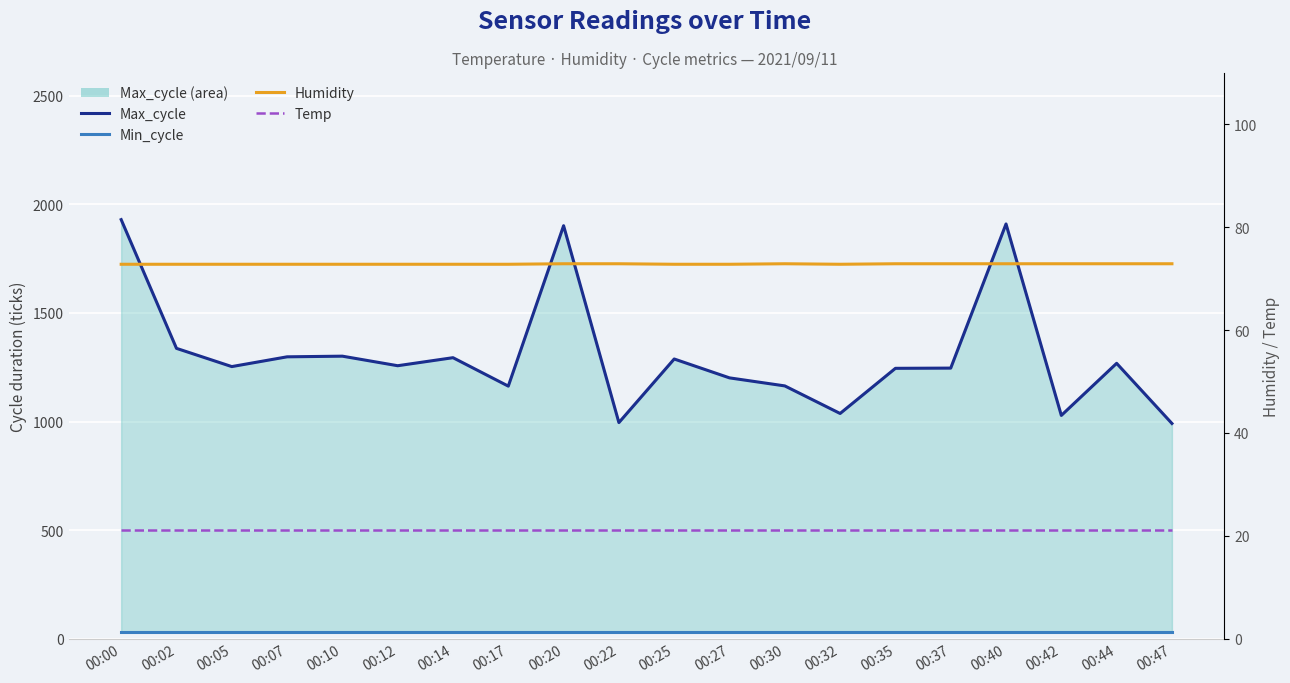

What is the greatest value displayed?

1930.0